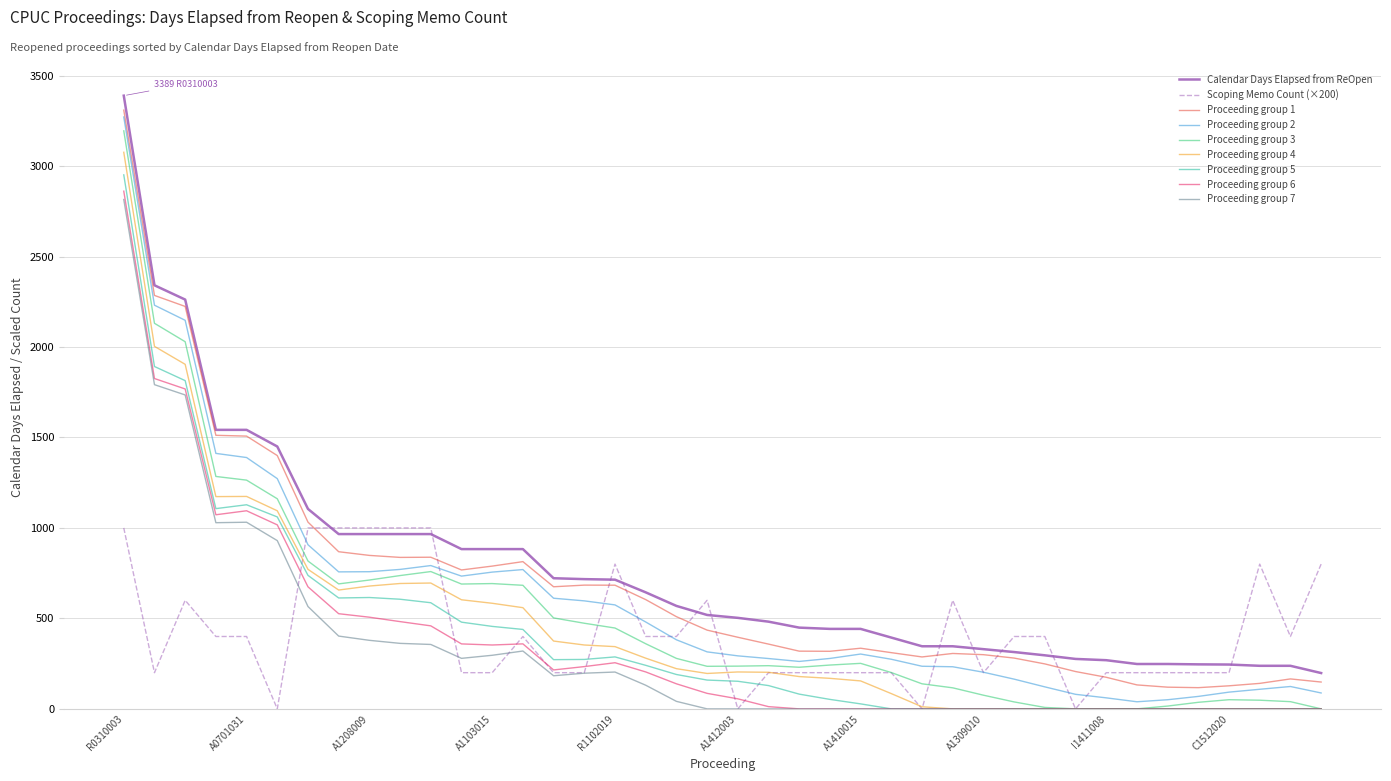

True or false: Proceeding group 3 and Calendar Days Elapsed from ReOpen intersect in this chart.

False